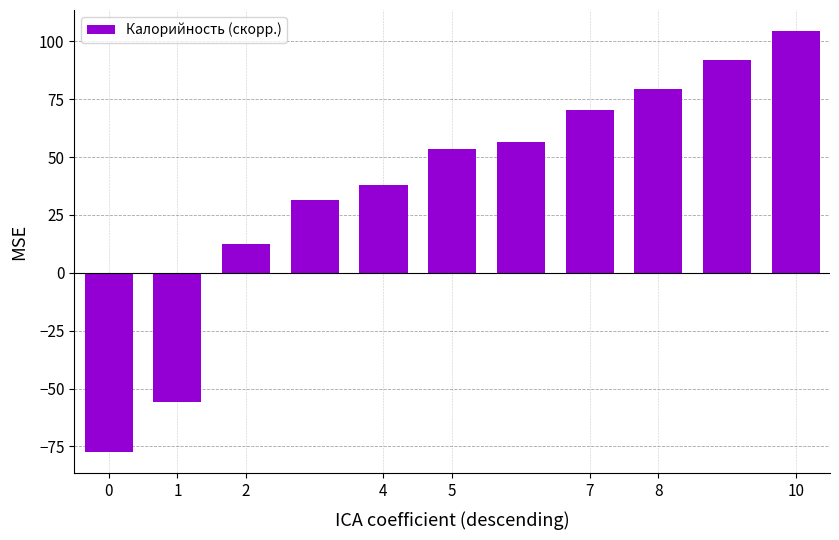

What is the value of the 2nd bar from the left?

-55.8